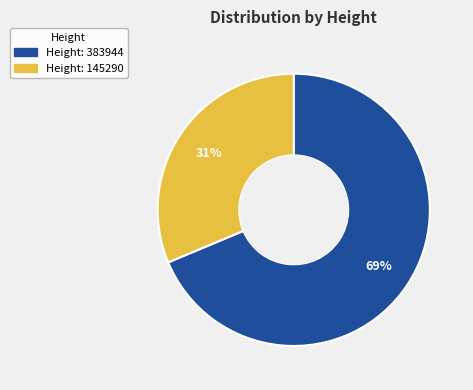

Is there a majority slice in this chart?

Yes